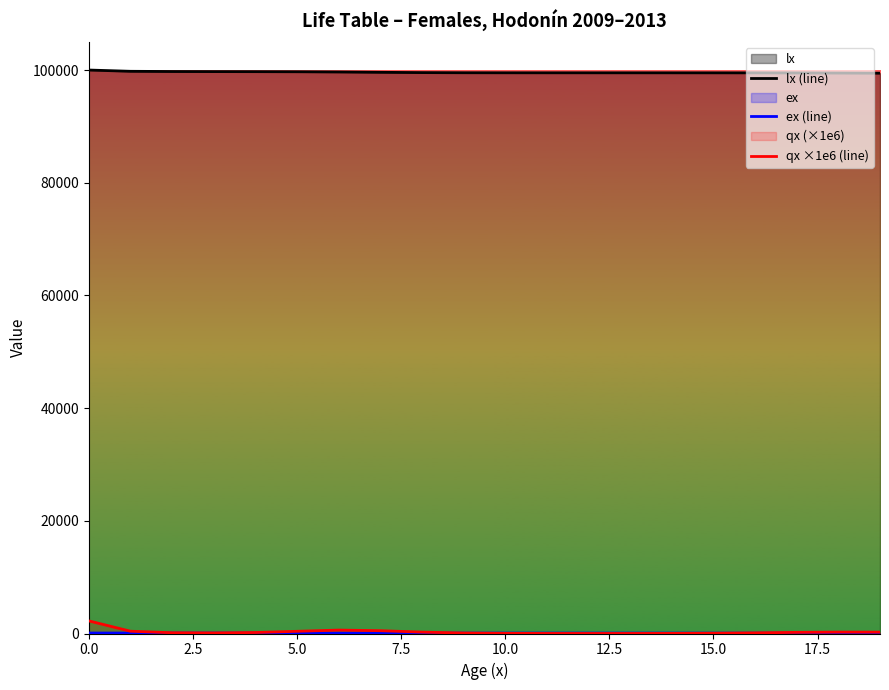

Which series has the largest total across all categories?

lx (line)